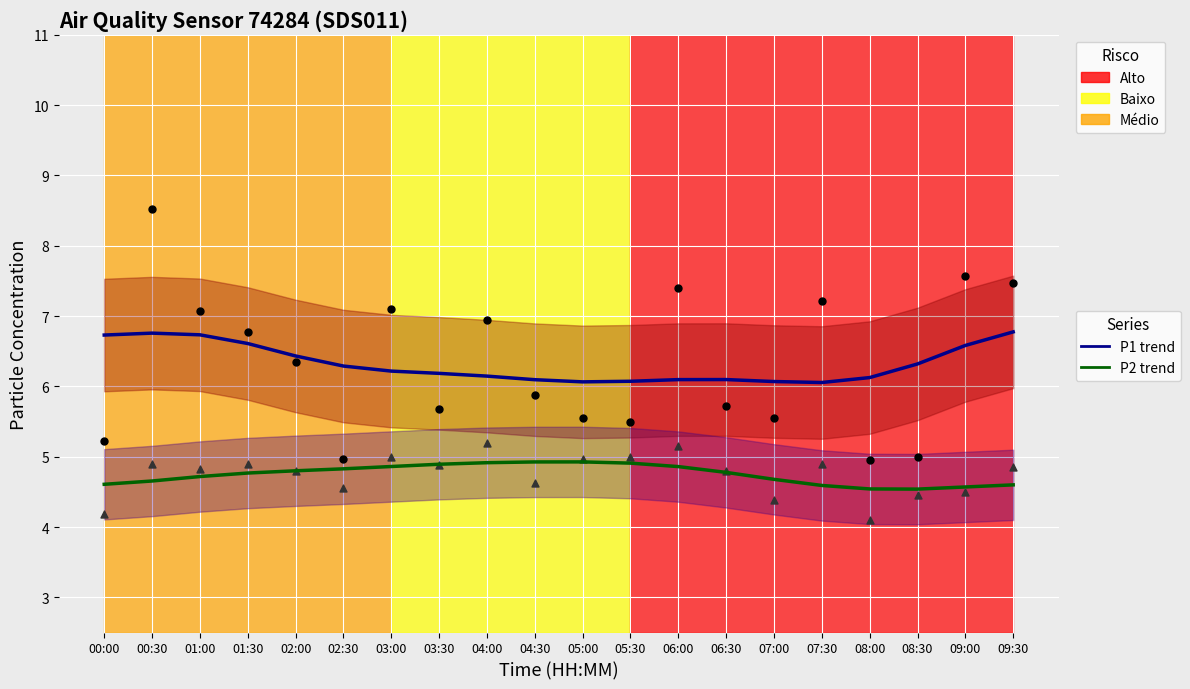

At how many categories does at least one series exceed 6?

20